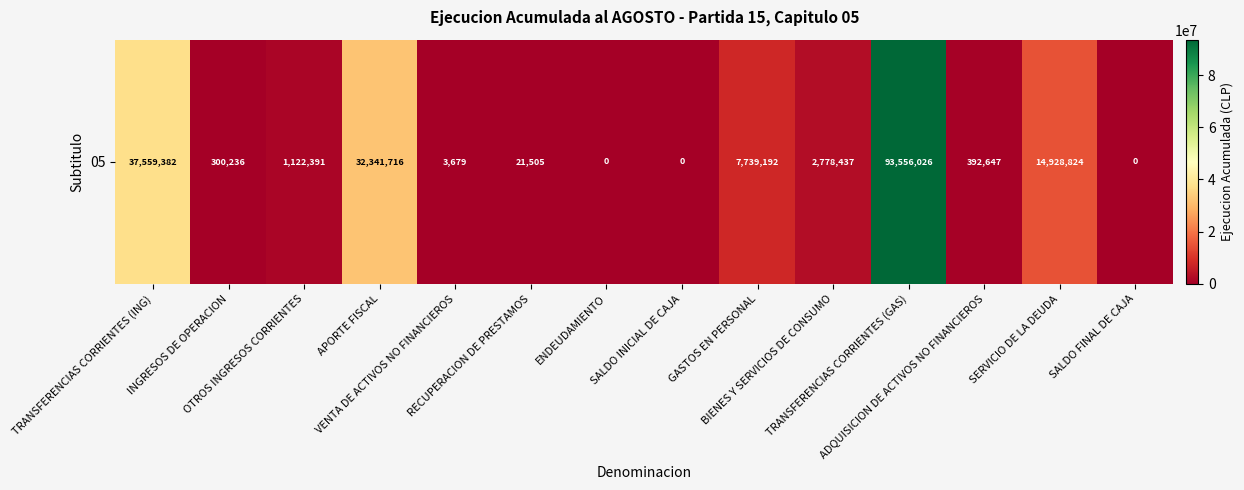

List the labels in order of value, smallest first.

ENDEUDAMIENTO, SALDO INICIAL DE CAJA, SALDO FINAL DE CAJA, VENTA DE ACTIVOS NO FINANCIEROS, RECUPERACION DE PRESTAMOS, INGRESOS DE OPERACION, ADQUISICION DE ACTIVOS NO FINANCIEROS, OTROS INGRESOS CORRIENTES, BIENES Y SERVICIOS DE CONSUMO, GASTOS EN PERSONAL, SERVICIO DE LA DEUDA, APORTE FISCAL, TRANSFERENCIAS CORRIENTES (ING), TRANSFERENCIAS CORRIENTES (GAS)